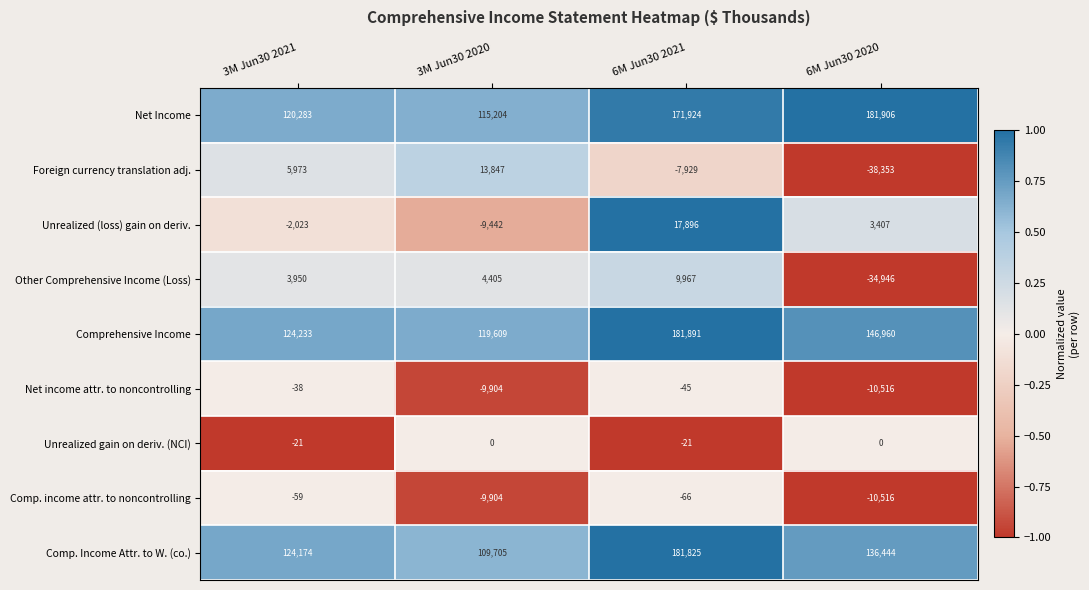

List the series in order of their peak value, lowest first.

Comp. income attr. to noncontrolling, Net income attr. to noncontrolling, Unrealized gain on deriv. (NCI), Other Comprehensive Income (Loss), Foreign currency translation adj., Unrealized (loss) gain on deriv., Comp. Income Attr. to W. (co.), Comprehensive Income, Net Income